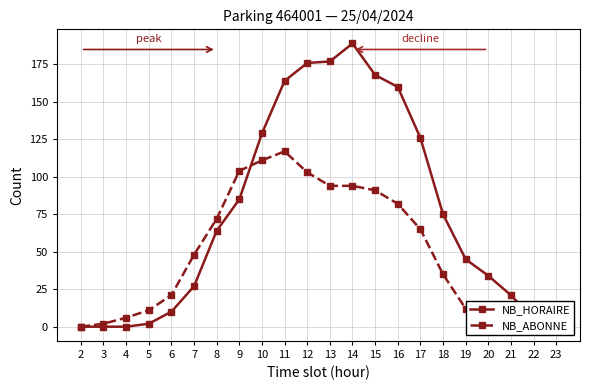

How many values in the NB_ABONNE series are below 48?

11